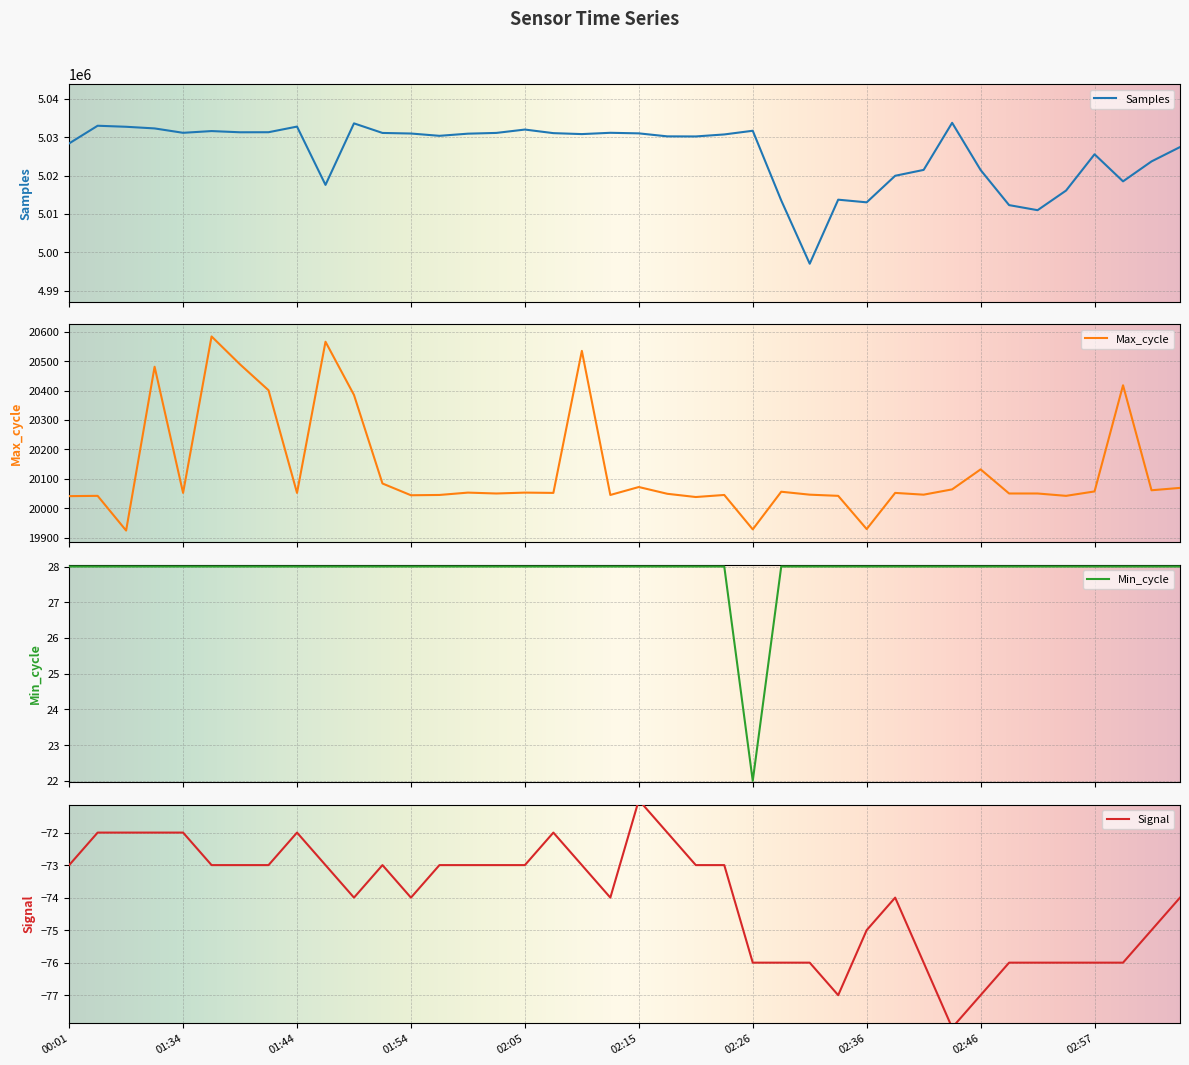

What is the difference between the second highest and second lowest values in the Samples series?

22617